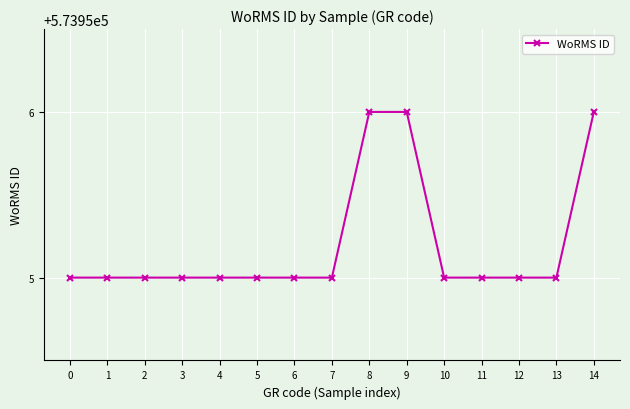

What is the value of the 1st point from the left?

573955